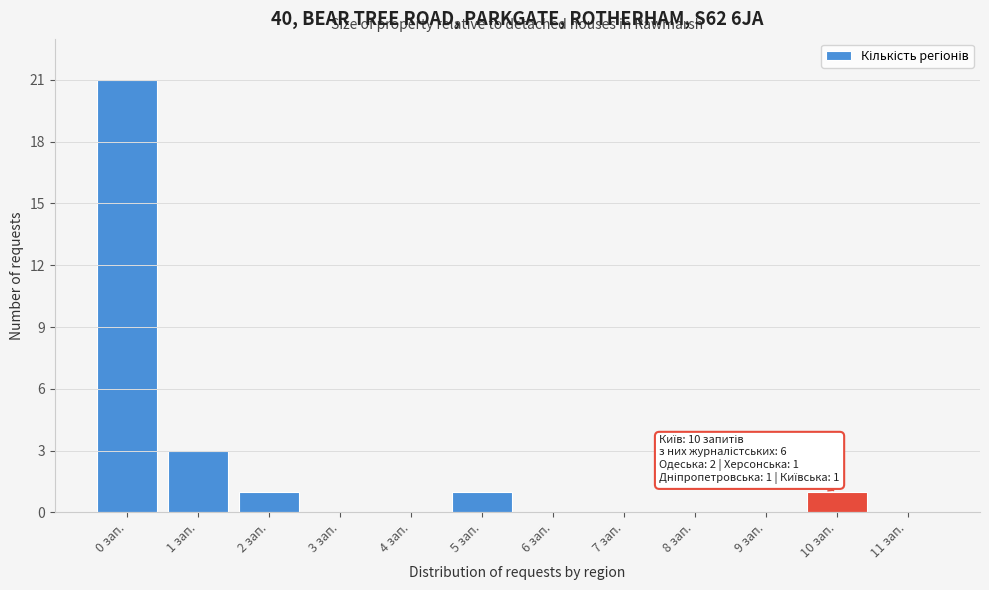

Reading right to left, what are all the values shown in this chart?

11 зап.=0	10 зап.=1	9 зап.=0	8 зап.=0	7 зап.=0	6 зап.=0	5 зап.=1	4 зап.=0	3 зап.=0	2 зап.=1	1 зап.=3	0 зап.=21